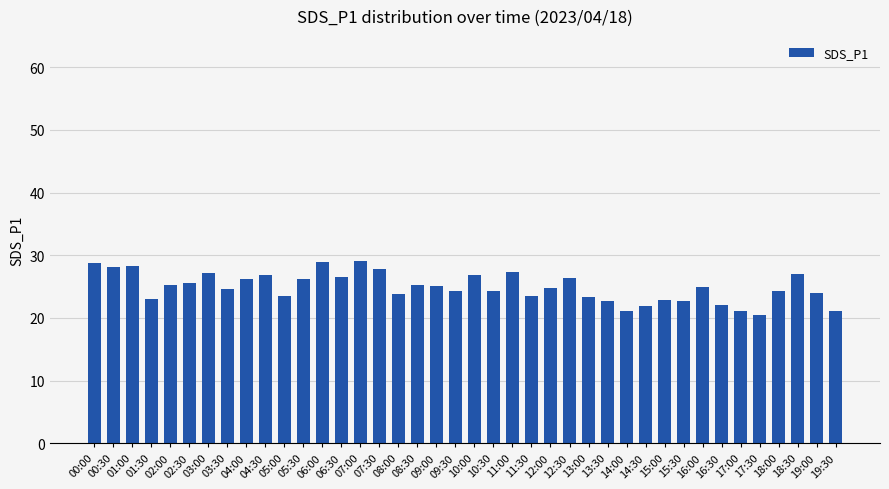

What is the difference between the values at 03:30 and 18:00?

0.3